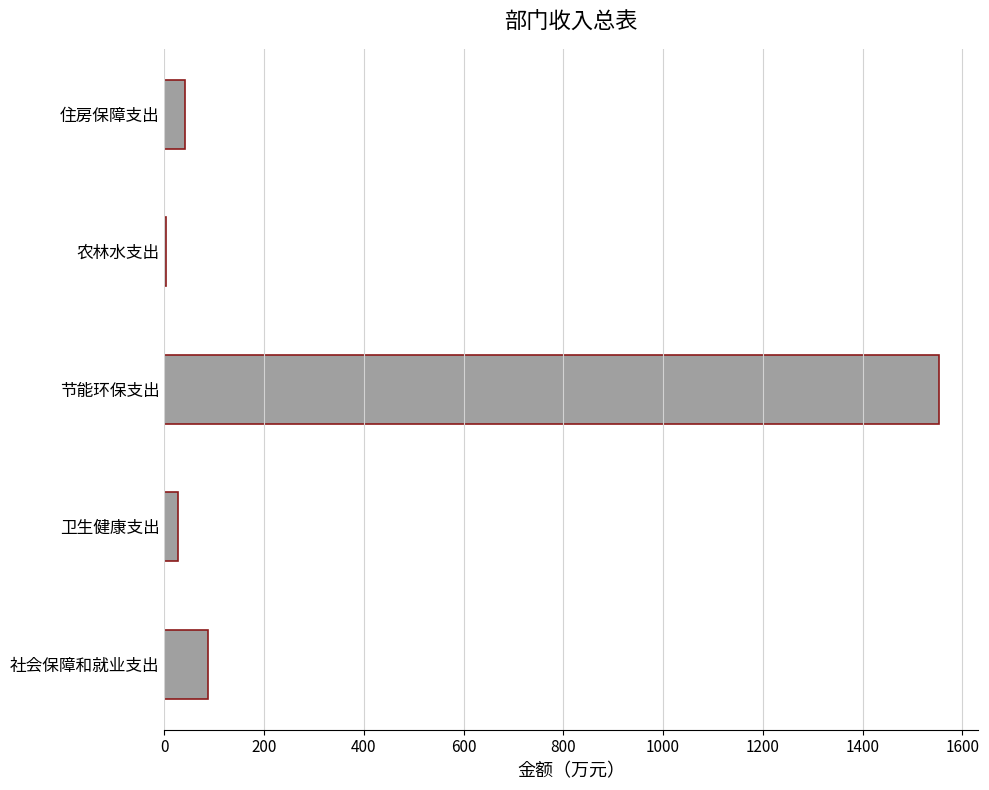

Reading bottom to top, what are all the values shown in this chart?

社会保障和就业支出=88.0	卫生健康支出=27.2	节能环保支出=1554.3	农林水支出=3.7	住房保障支出=40.4